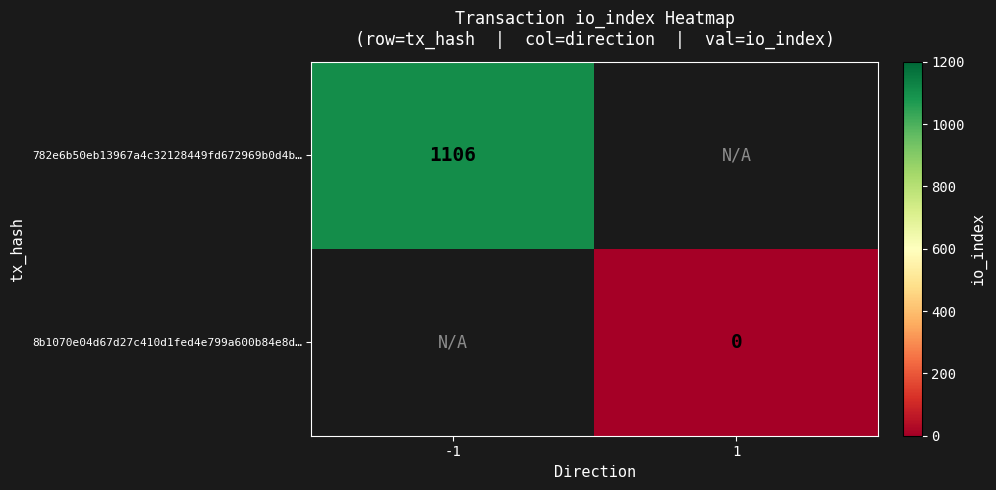

The value of 782e6b50eb13967a4c32128449fd672969b0d4b… at -1 is 1106. True or false?

True